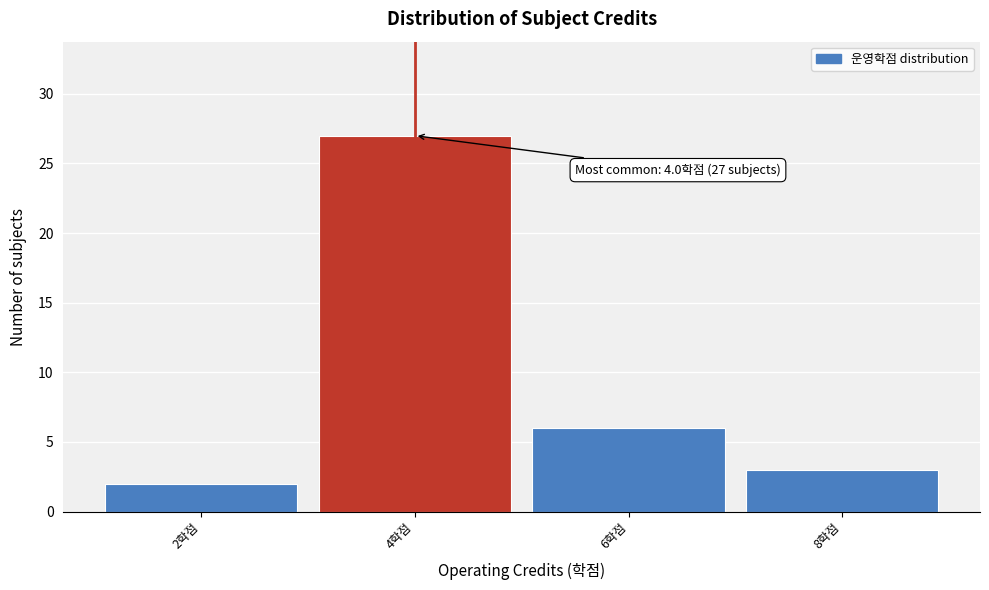

Reading right to left, transcribe all the data shown in this chart.

8학점=3	6학점=6	4학점=27	2학점=2